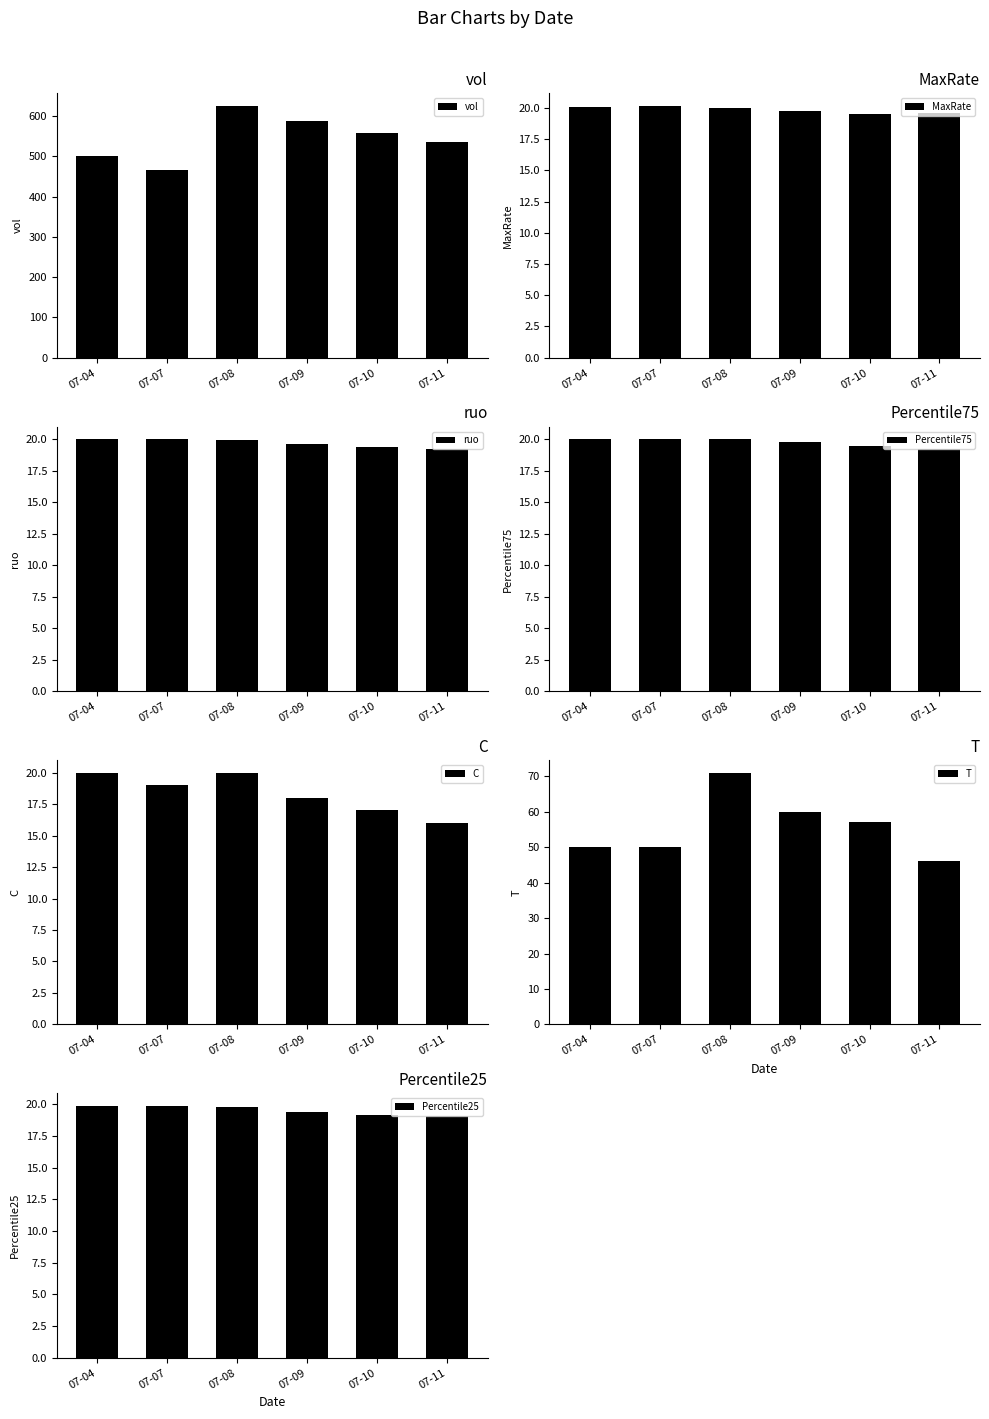

What is the difference between the maximum and second lowest values in the vol series?

124.2